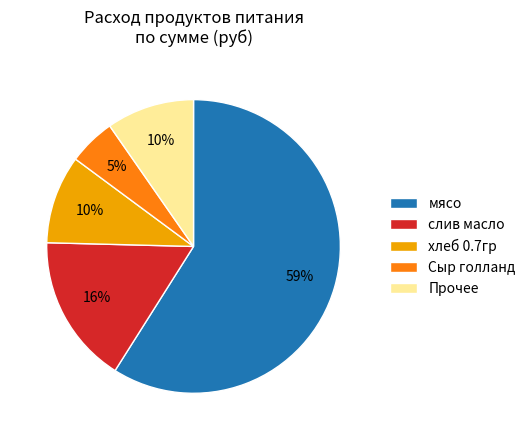

To the nearest percent, what percentage of the pie is Прочее?

10%